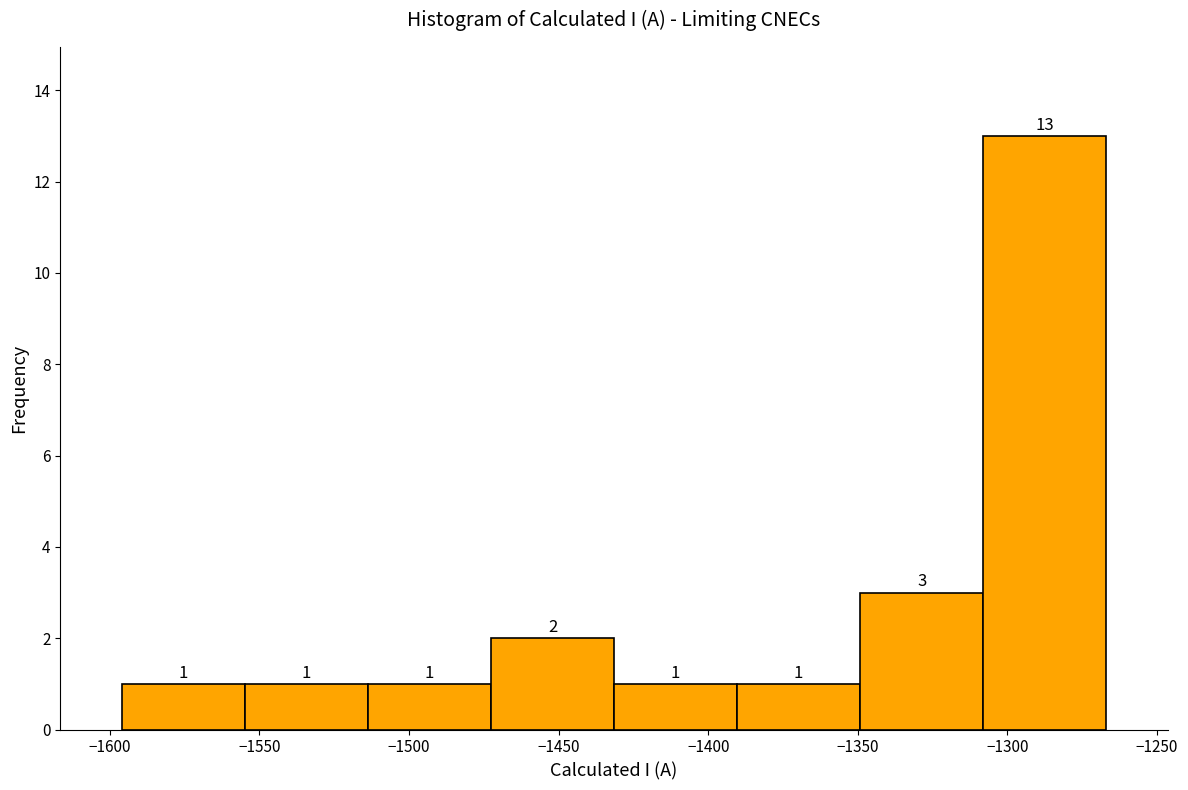

Reading left to right, transcribe this chart: for each bar, give the range it covers on the x-axis and its height. The bar edges are not printed on the chart, so give them approximately, as read against the axis.

-1595 to -1555: 1
-1555 to -1515: 1
-1515 to -1475: 1
-1475 to -1430: 2
-1430 to -1390: 1
-1390 to -1350: 1
-1350 to -1310: 3
-1310 to -1265: 13